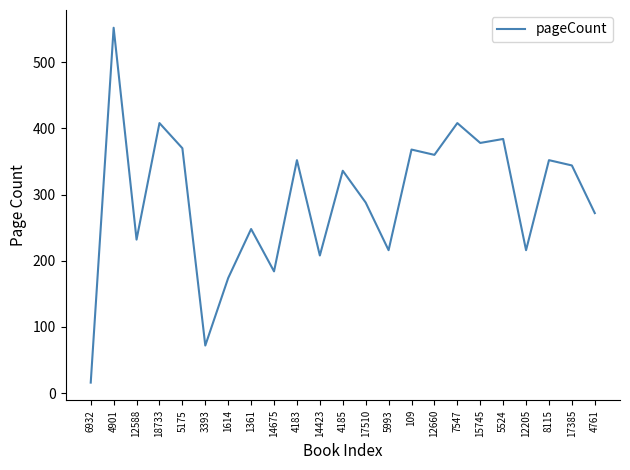

What is the change in value from 12588 to 4183?

+120